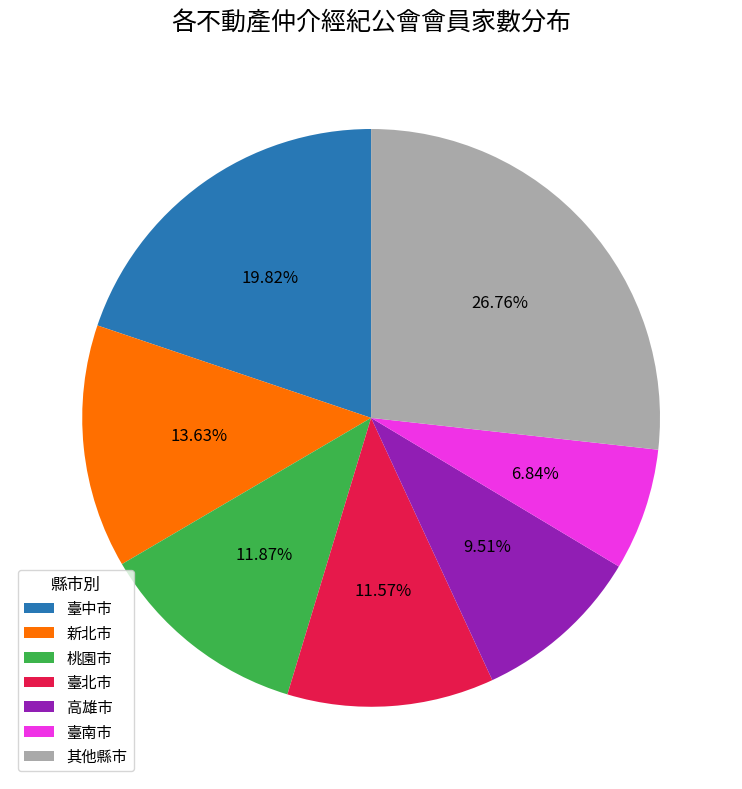

What is the ratio of the value at 臺北市 to the value at 臺中市?

0.6